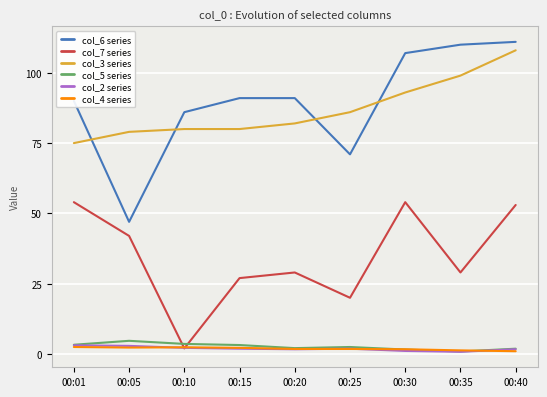

Does the chart have visible grid lines?

Yes